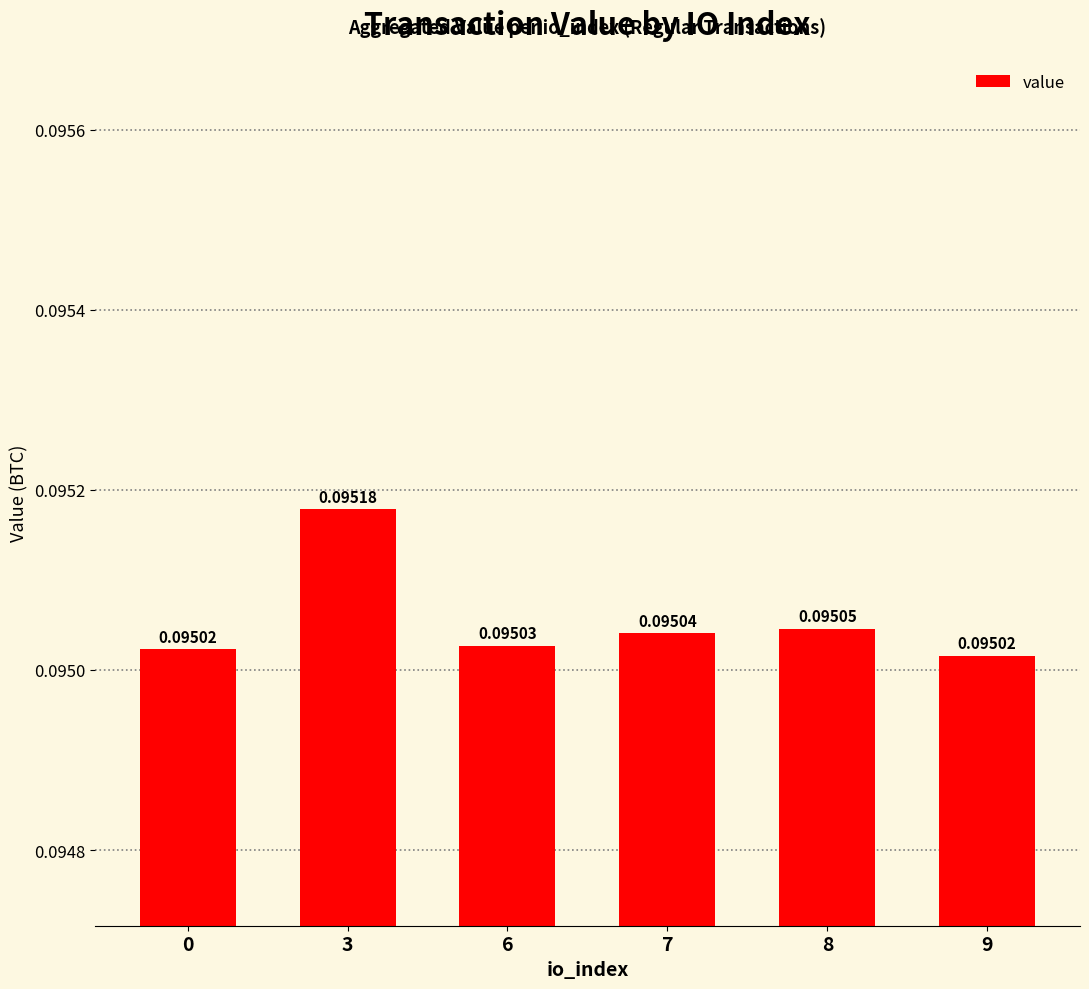

What is the sum of all values?

0.6